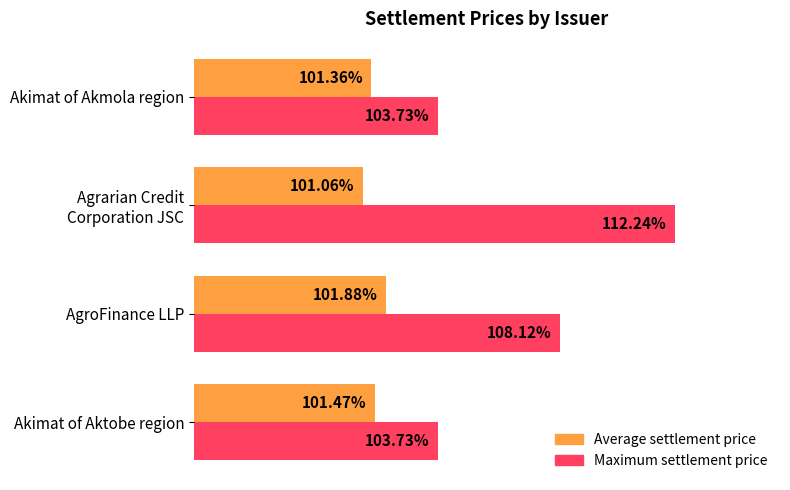

Rank the series by their average value, from lowest to highest.

Average settlement price, Maximum settlement price